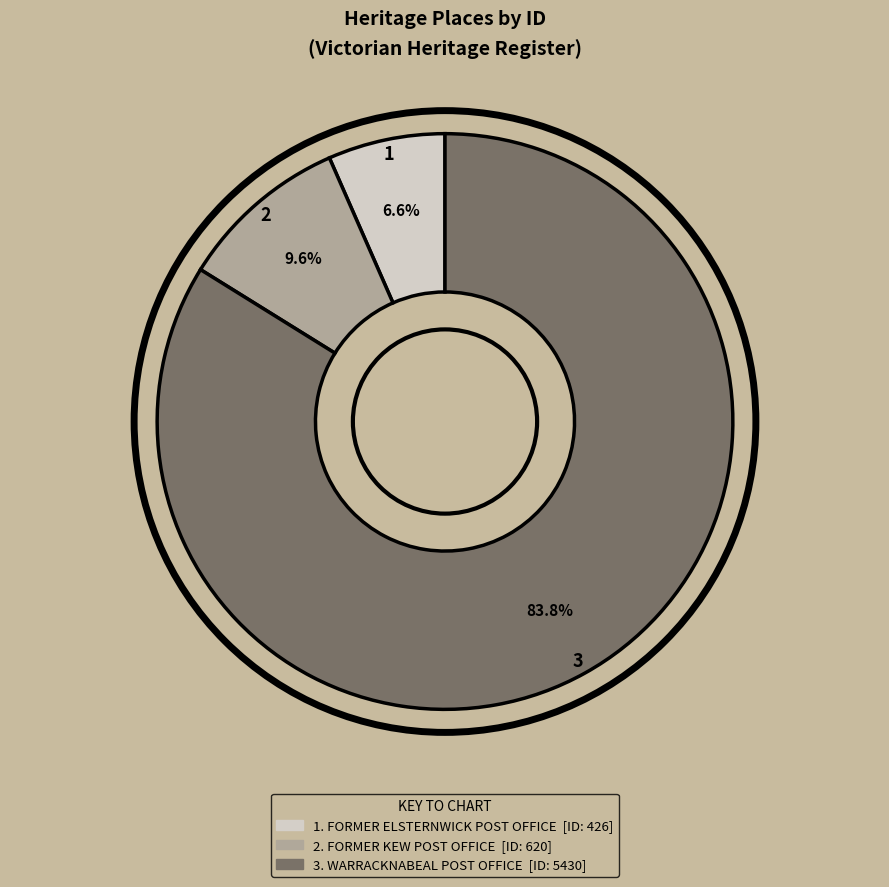

To the nearest percent, what is the average slice percentage?

33%